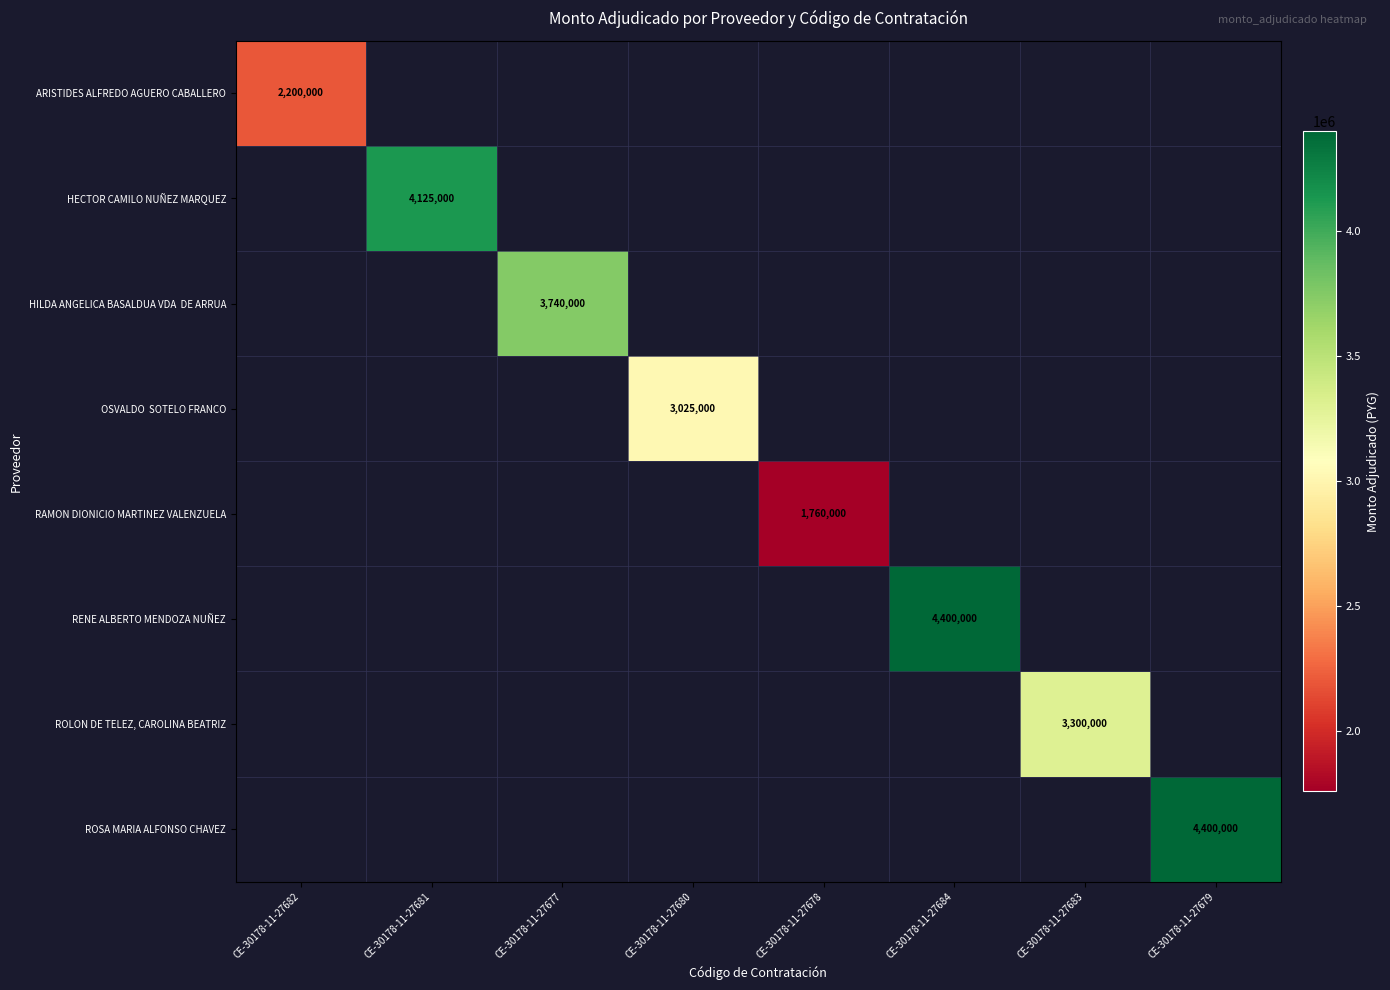

At which category is the sum across all series the highest?

CE-30178-11-27684